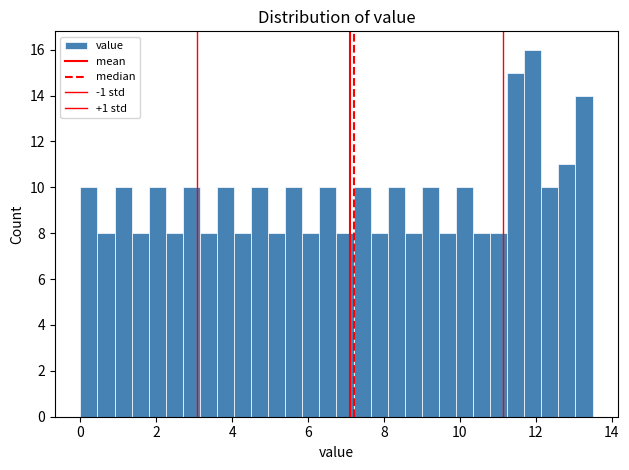

Around what value on the x-axis is the tallest bar? Give the approximate position of its centre, as read against the axis.

12.0